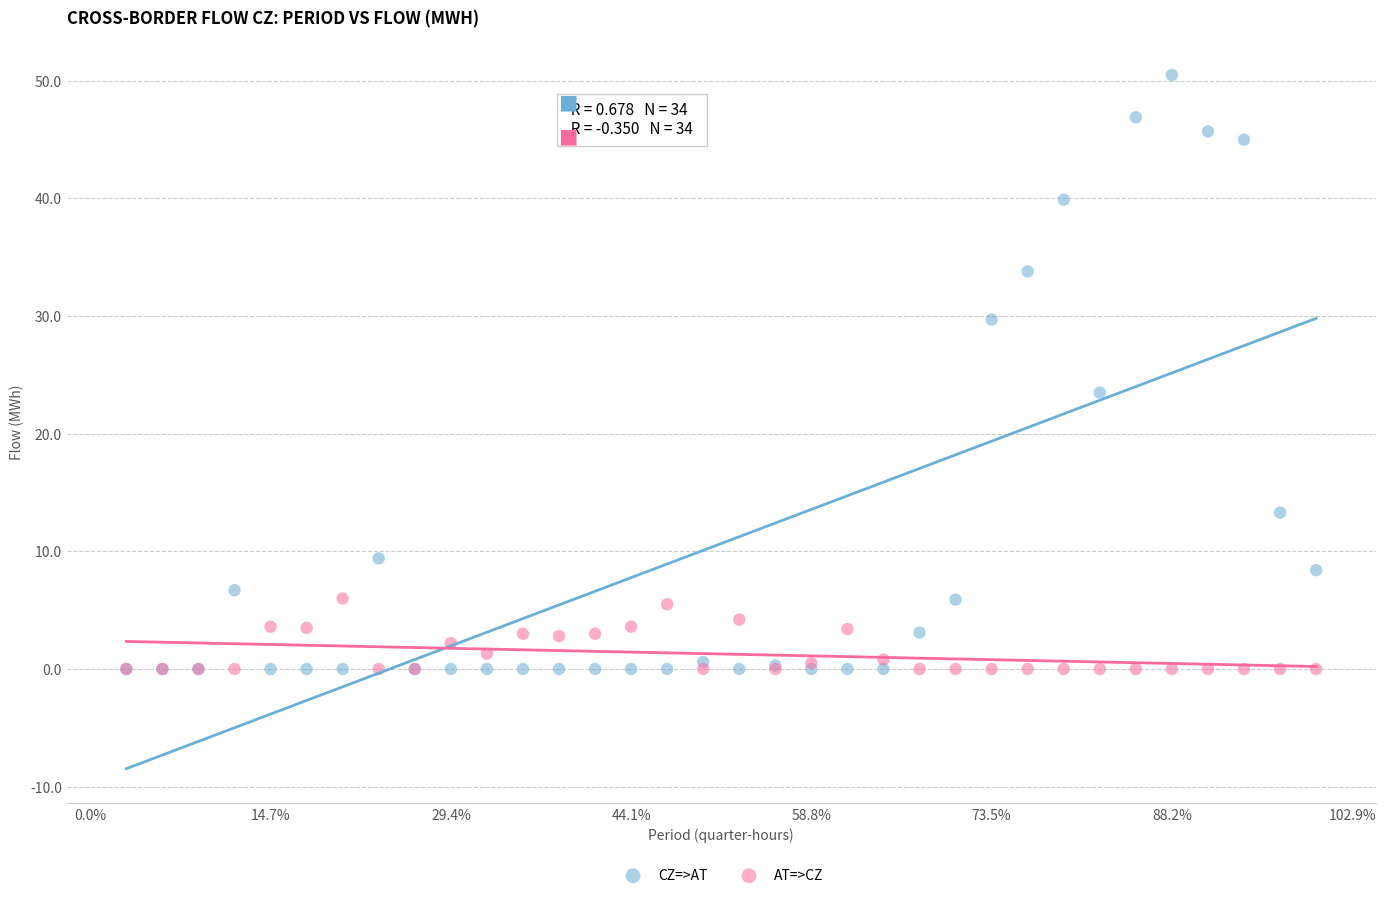

What are all the series names shown in the legend?

CZ=>AT, AT=>CZ